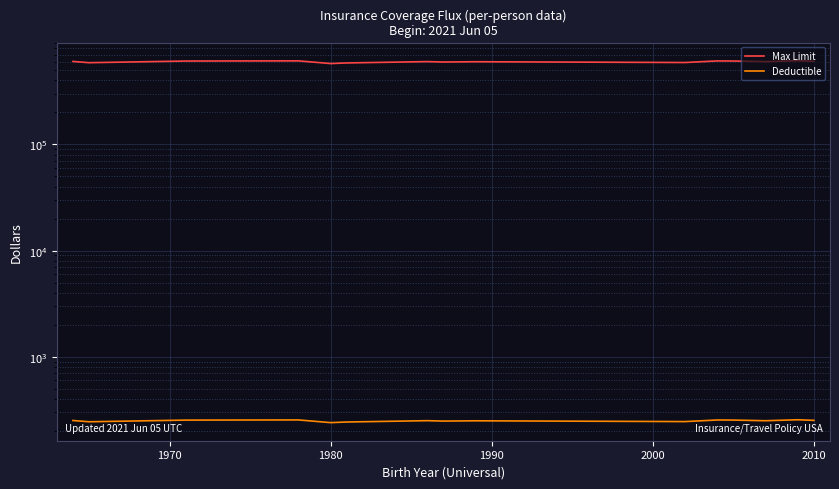

The Max Limit series shows 189719.0 at 1980. True or false?

False